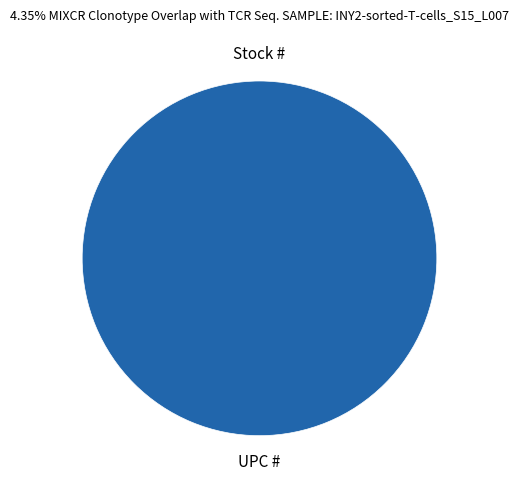

To the nearest percent, what is the difference between the Stock # and UPC # slice percentages?

100%